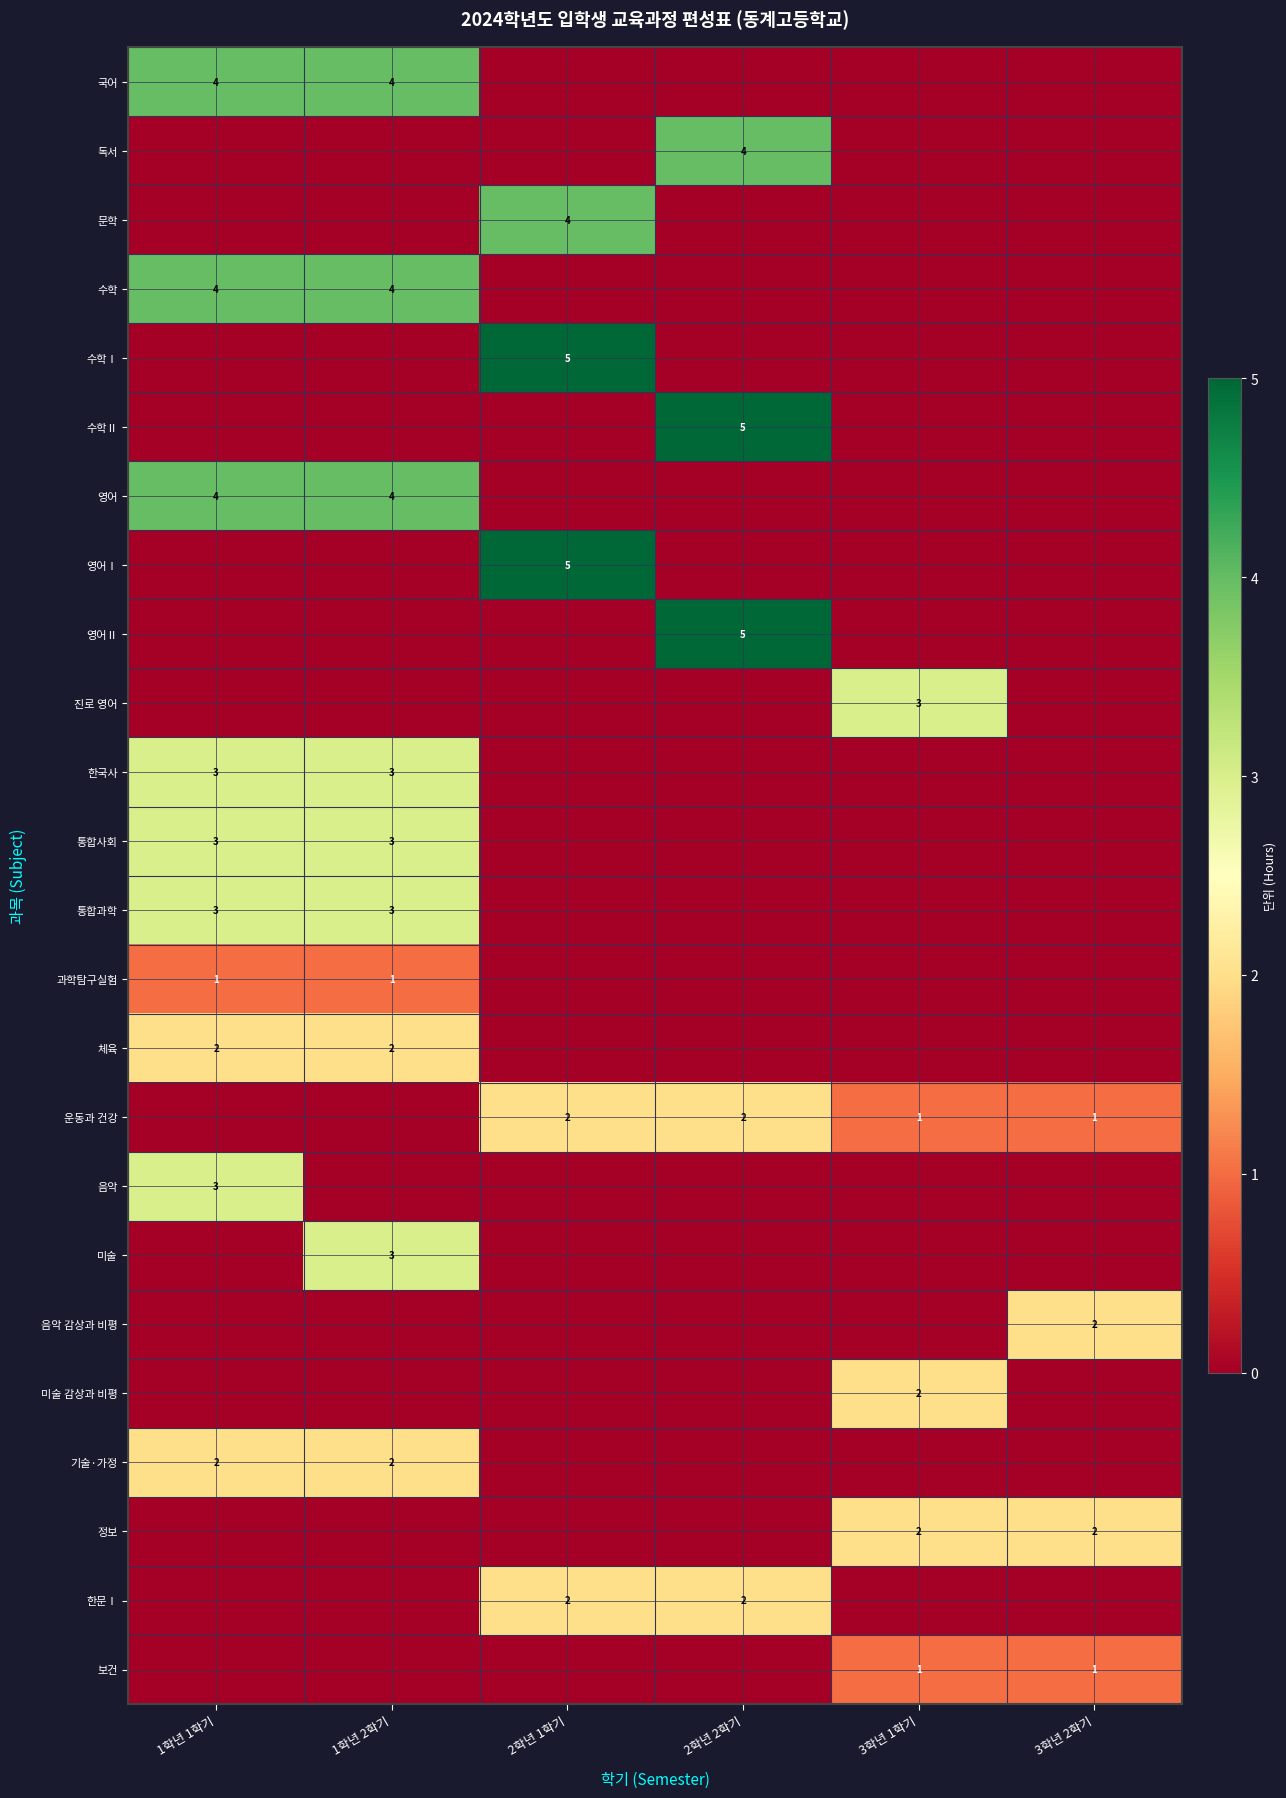

What is the spread (max minus min) of values at 1학년 1학기?

4